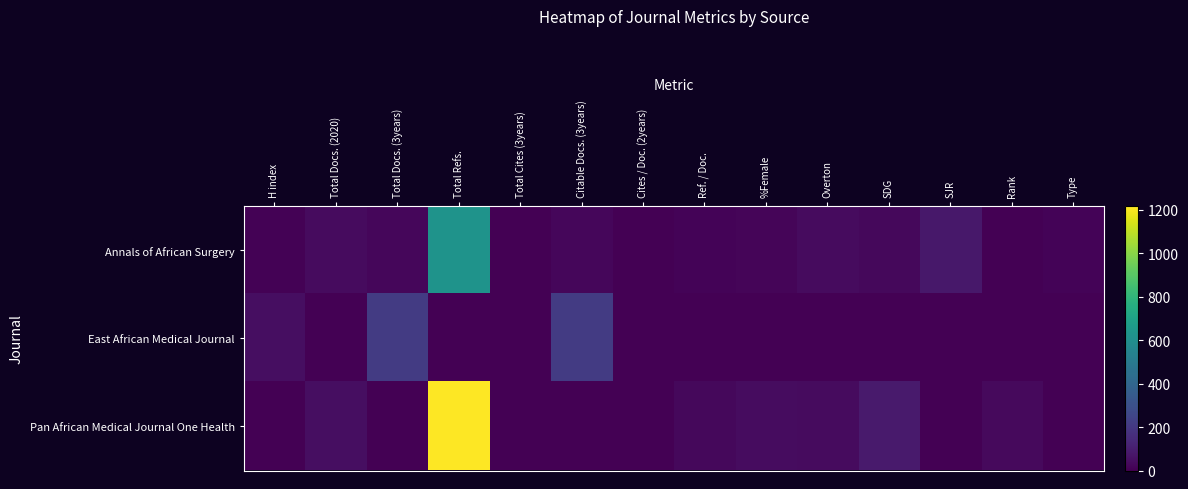

Rank the series by their maximum value, from lowest to highest.

East African Medical Journal, Annals of African Surgery, Pan African Medical Journal One Health